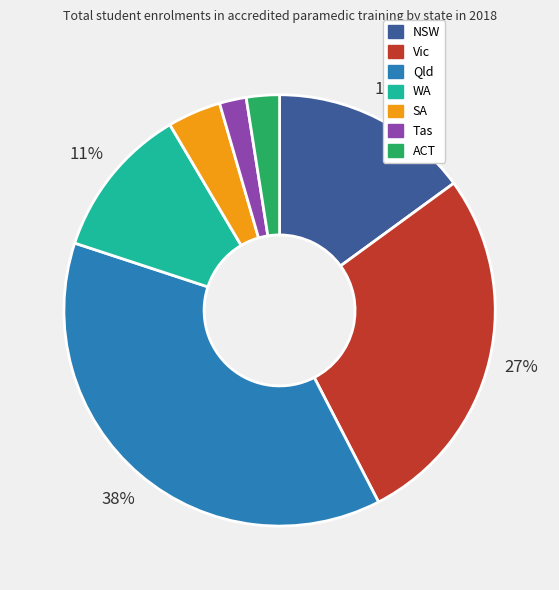

Which has a higher value, Qld or SA?

Qld